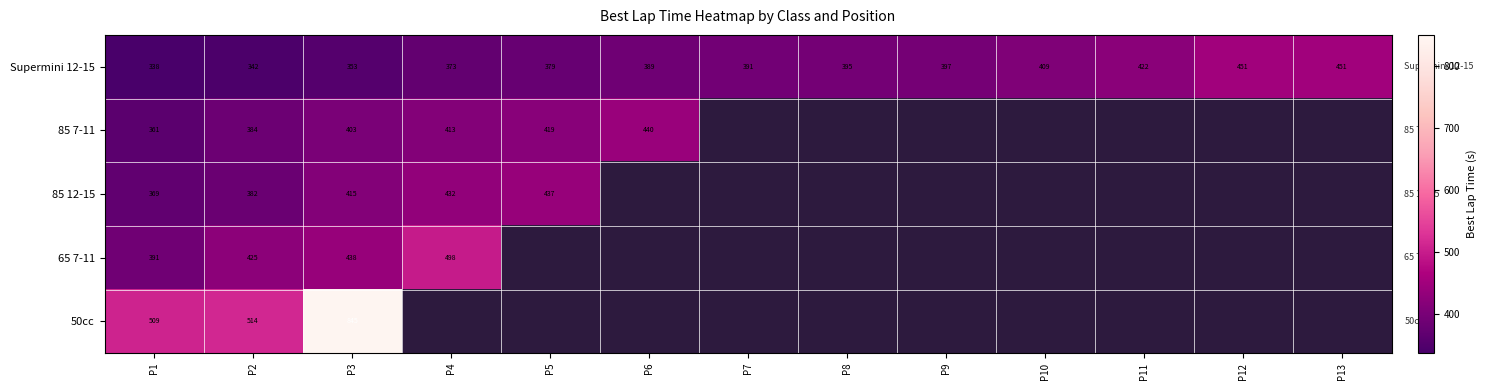

At which category is the sum across all series the highest?

P3